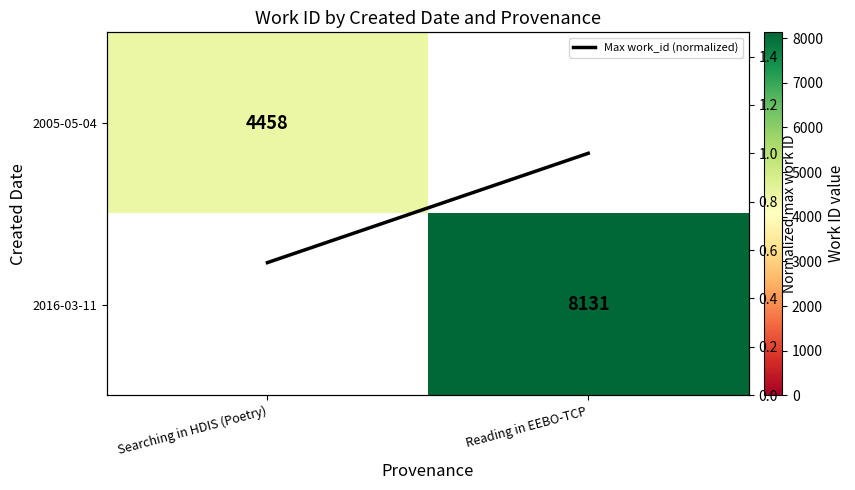

How many data points does each series have?

2